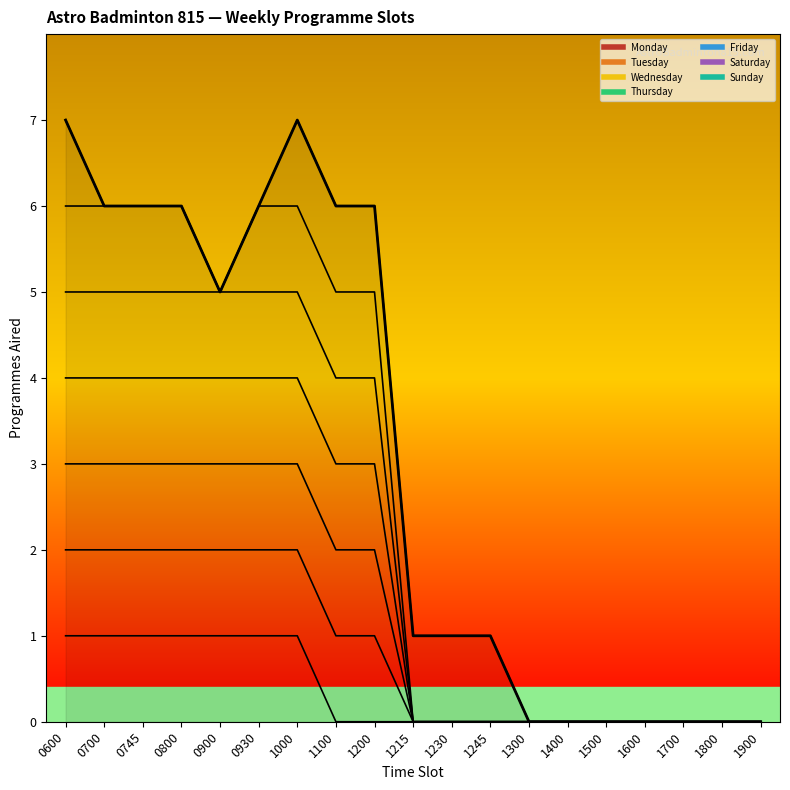

Rank the categories by value from lowest to highest.

1300, 1400, 1500, 1600, 1700, 1800, 1900, 1215, 1230, 1245, 0900, 0700, 0745, 0800, 0930, 1100, 1200, 0600, 1000